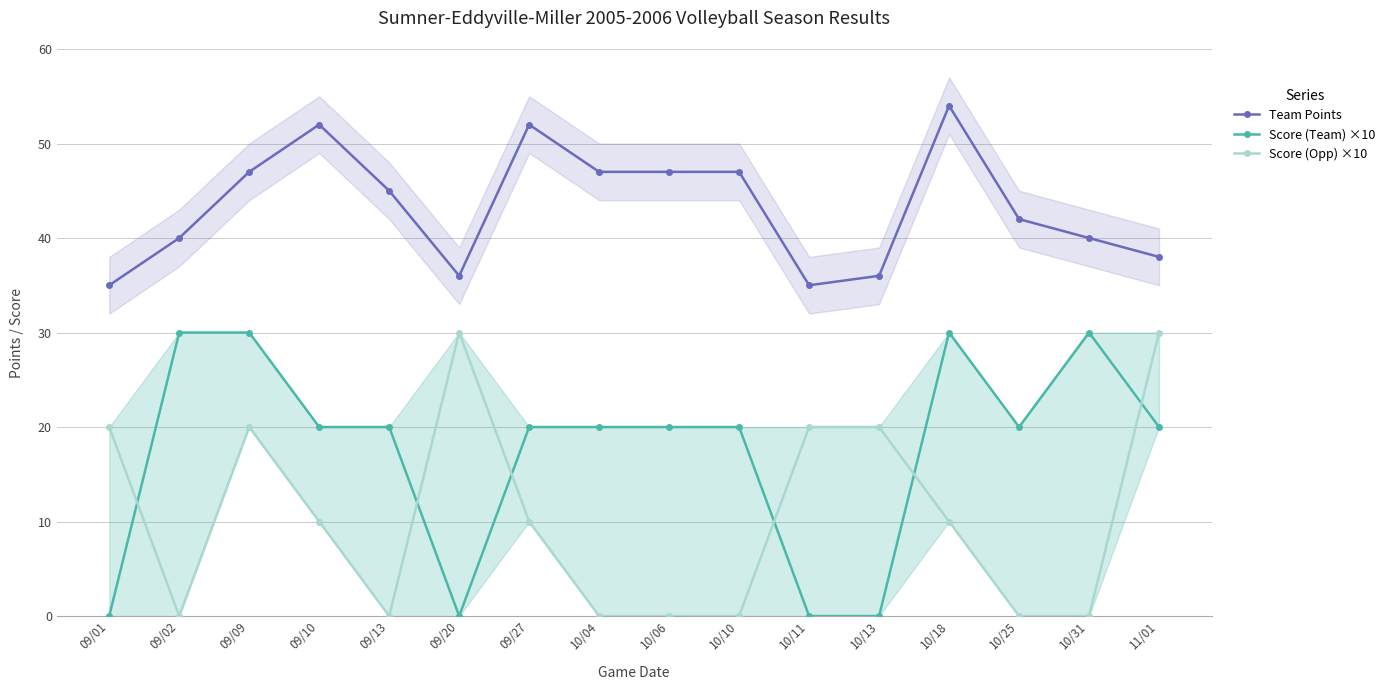

What are all the series names shown in the legend?

Team Points, Score (Team) ×10, Score (Opp) ×10